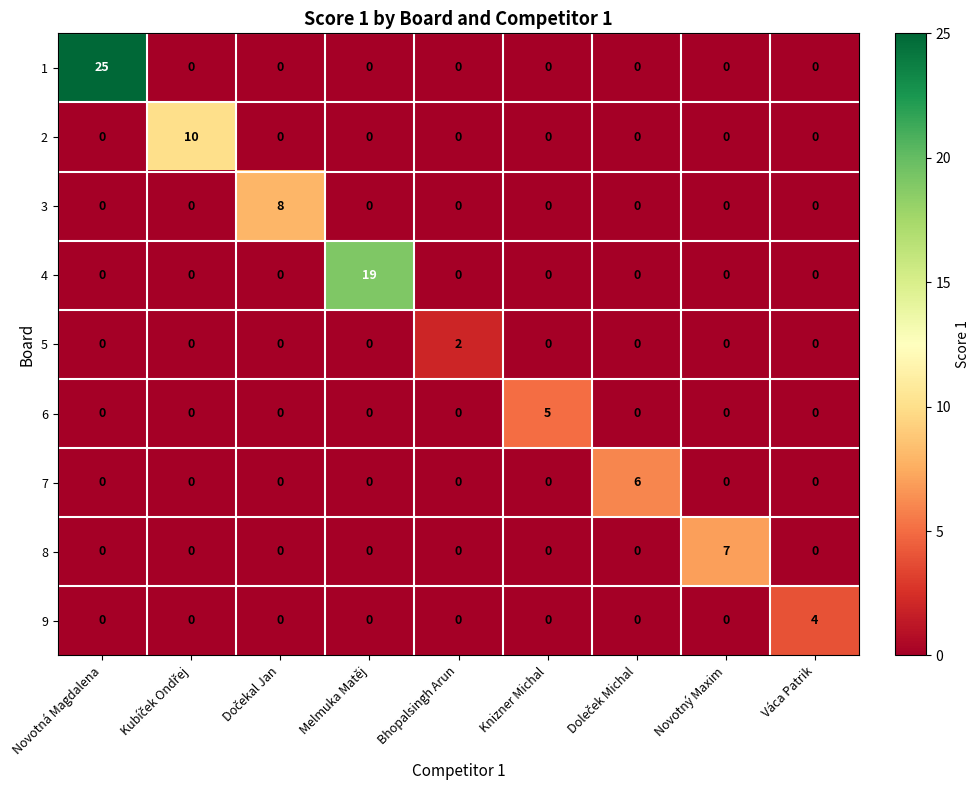

What is the total value across all series at Bhopalsingh Arun?

2